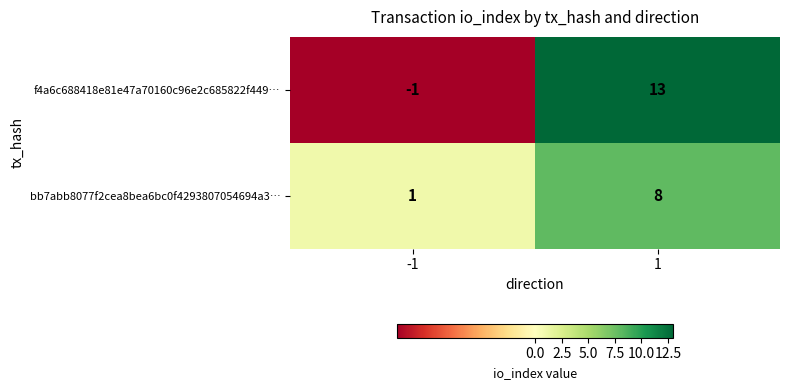

List the series in order of their peak value, highest first.

f4a6c688418e81e47a70160c96e2c685822f449…, bb7abb8077f2cea8bea6bc0f4293807054694a3…